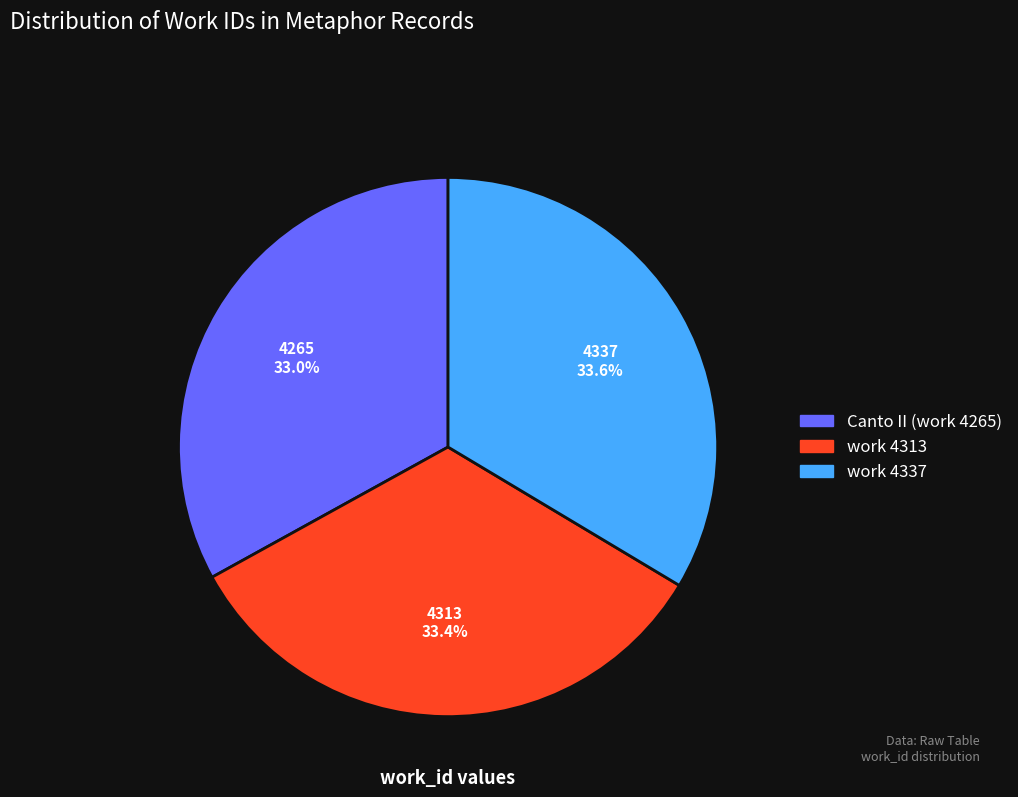

Is it true that Canto II (work 4265) is 33% of the pie?

True